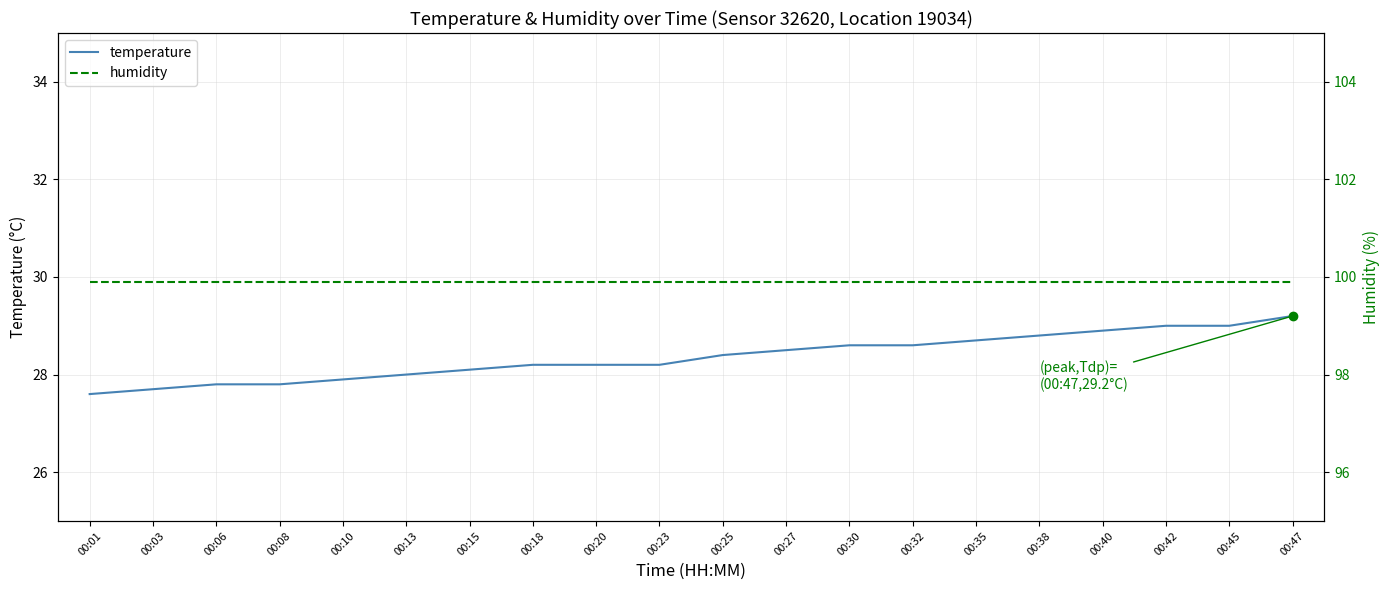

Is this an area chart (filled region under the line)?

No